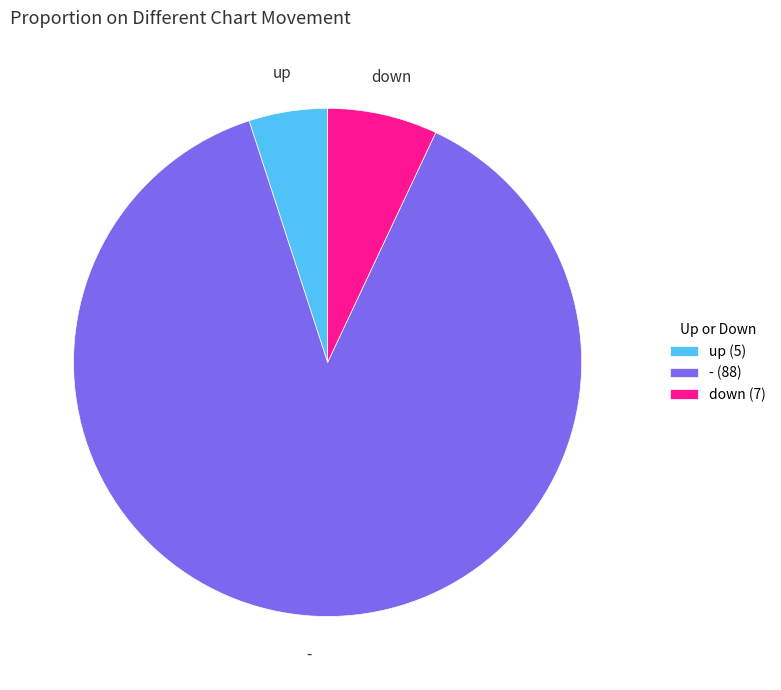

Is the sum of up and - greater than half?

Yes